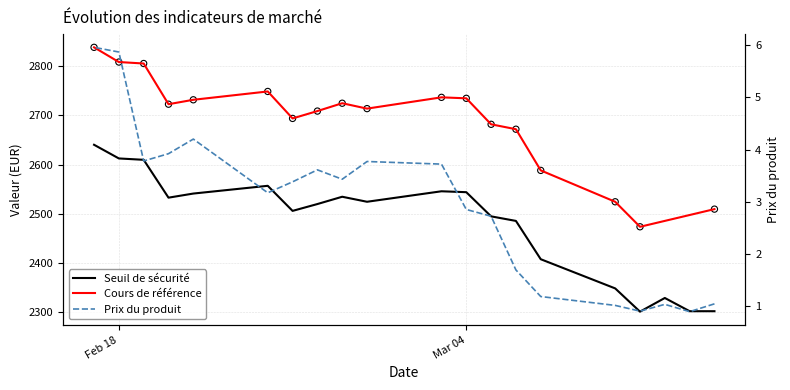

Is the value of Prix du produit at 2025-03-07 greater than the value of Seuil de sécurité at 2025-03-07?

No